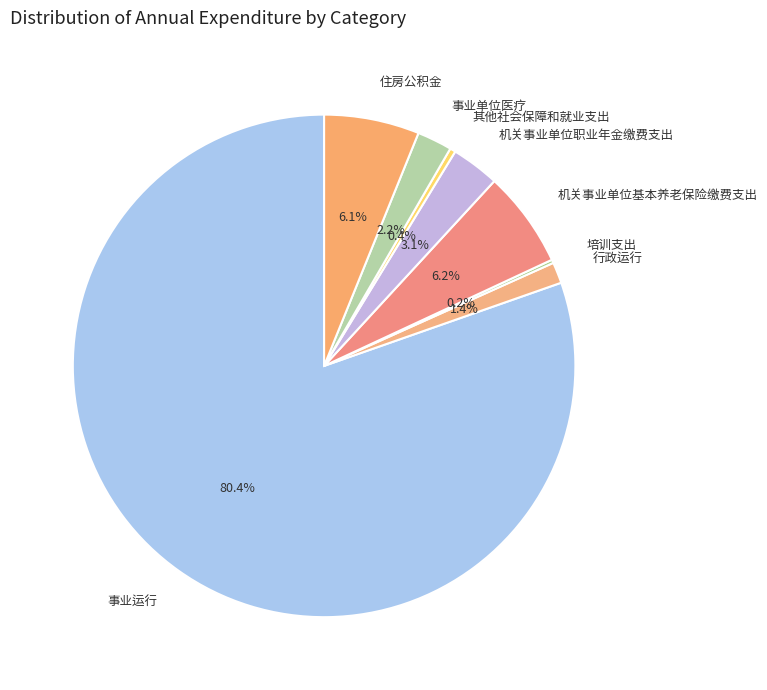

To the nearest percent, what is the difference between the largest and smallest slice percentages?

80%